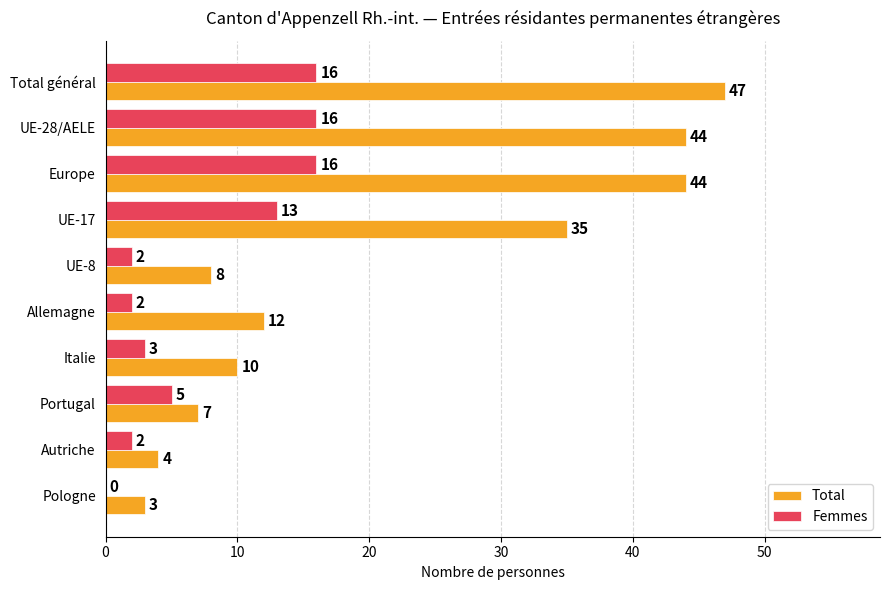

At which category is the sum across all series the highest?

Total général